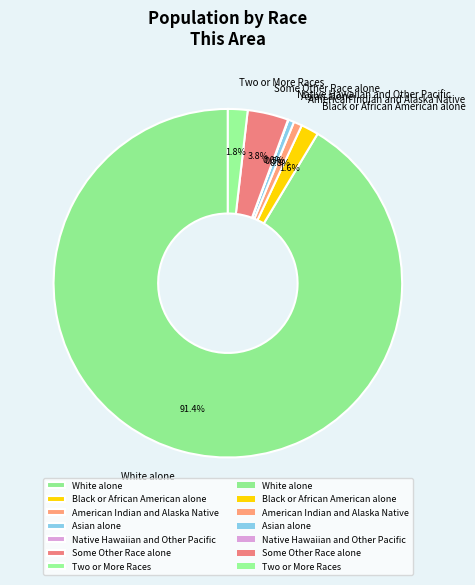

Does any single category account for the majority?

Yes